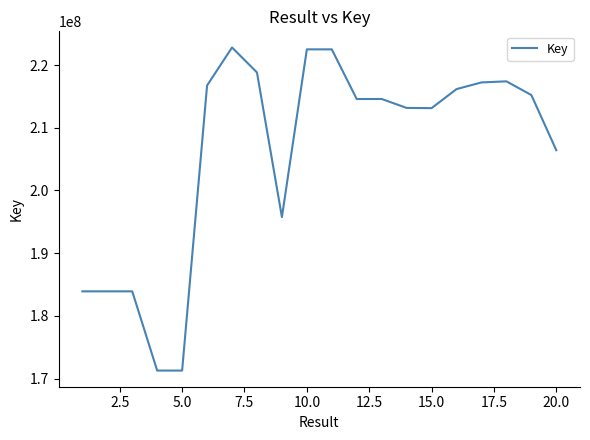

What is the minimum value shown in the chart?

171281298